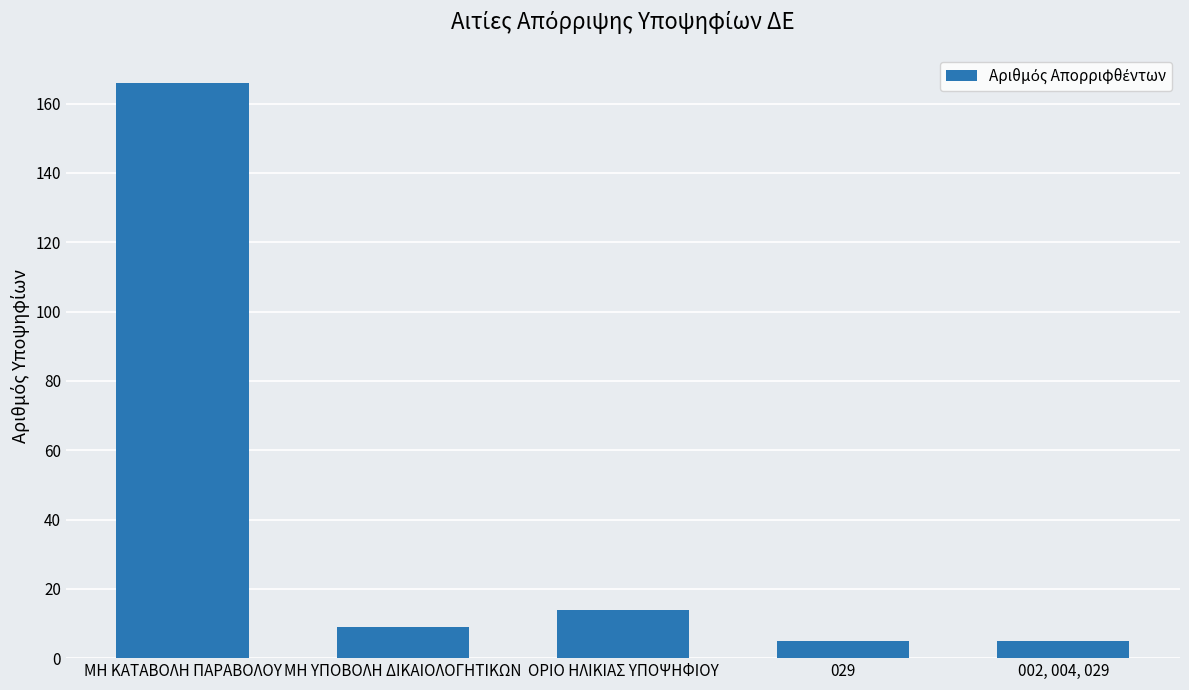

How many distinct data groups are displayed?

1